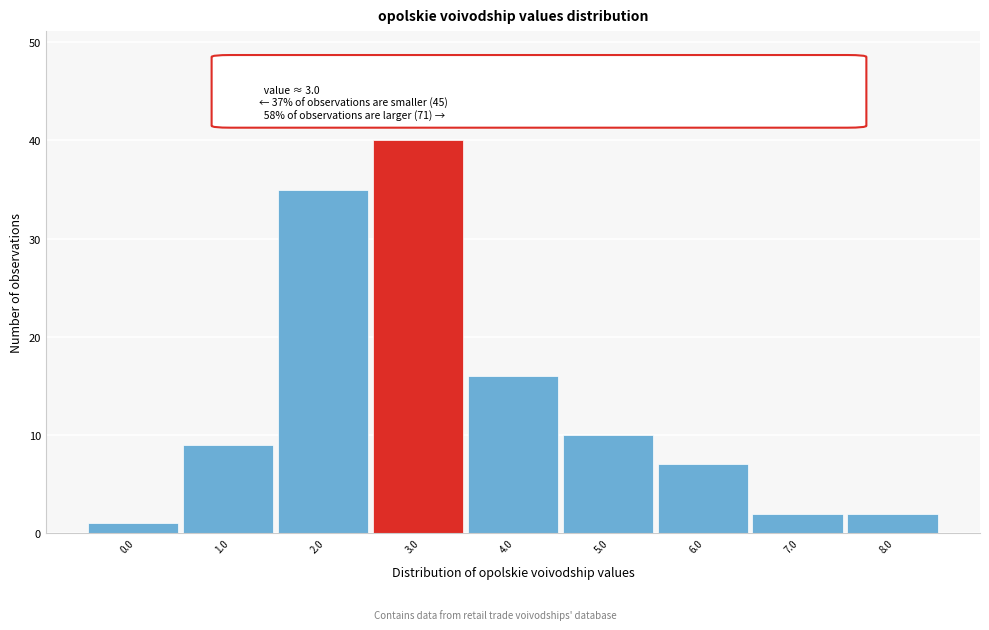

Reading left to right, extract all data points from this chart.

0.0=1	1.0=9	2.0=35	3.0=40	4.0=16	5.0=10	6.0=7	7.0=2	8.0=2